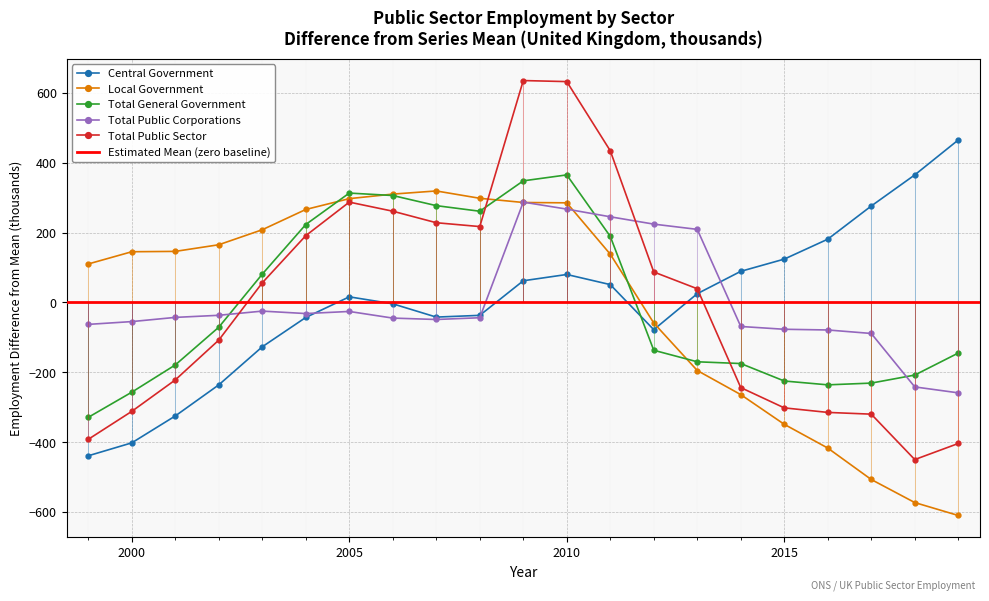

Is it true that Total General Government equals 166.5 at 2010?

False